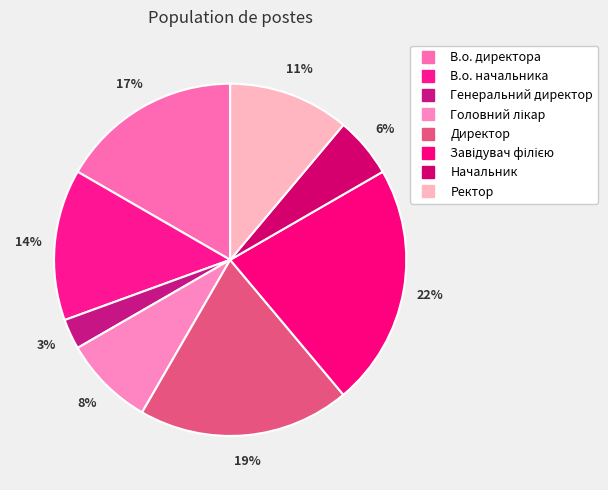

Do Головний лікар and Ректор together represent more than half of the pie?

No